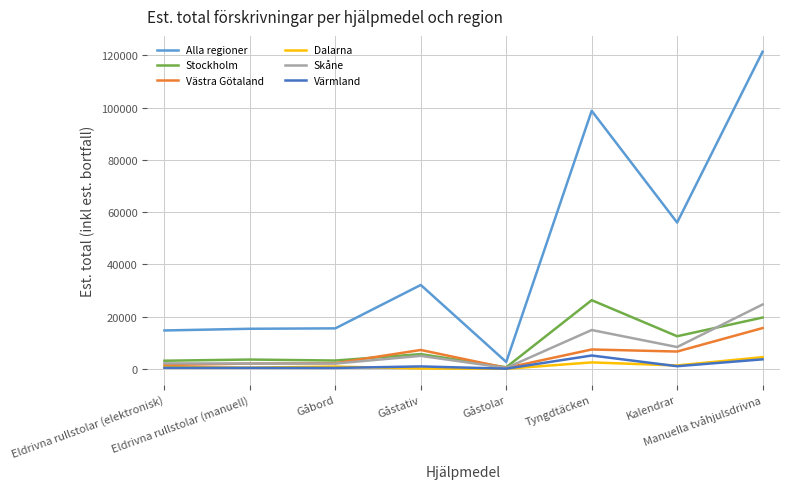

Which series has the widest spread of values?

Alla regioner